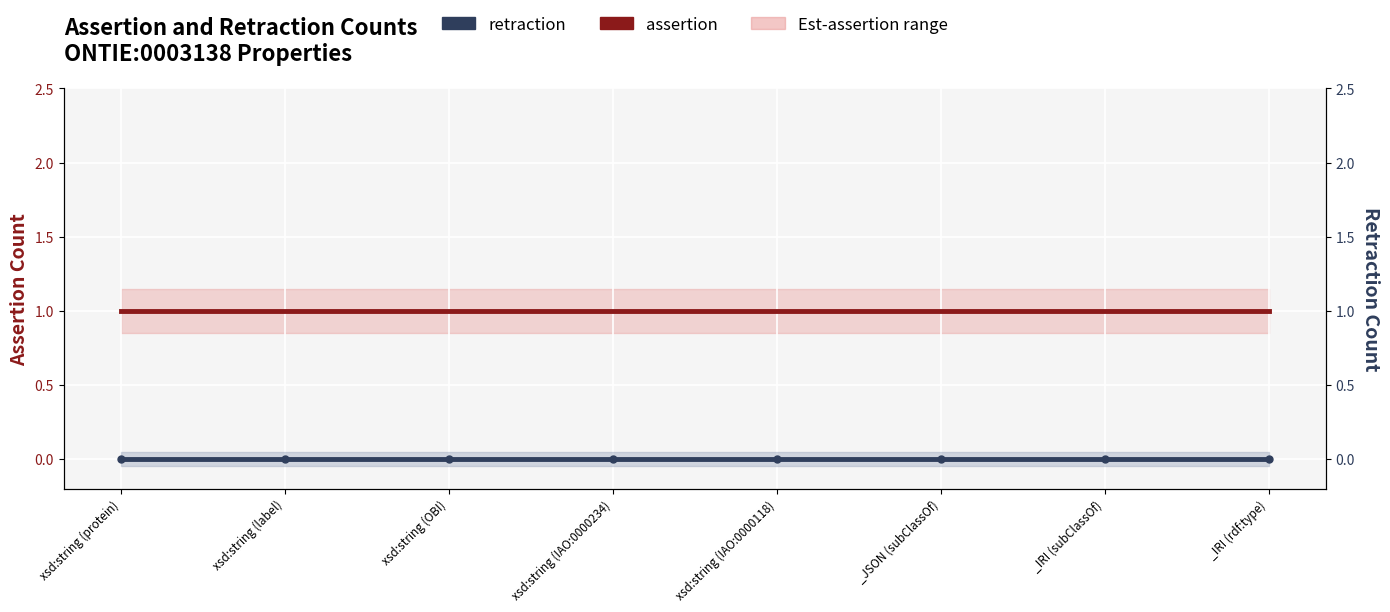

List the labels in order of retraction value, smallest first.

xsd:string (protein), xsd:string (label), xsd:string (OBI), xsd:string (IAO:0000234), xsd:string (IAO:0000118), _JSON (subClassOf), _IRI (subClassOf), _IRI (rdf:type)